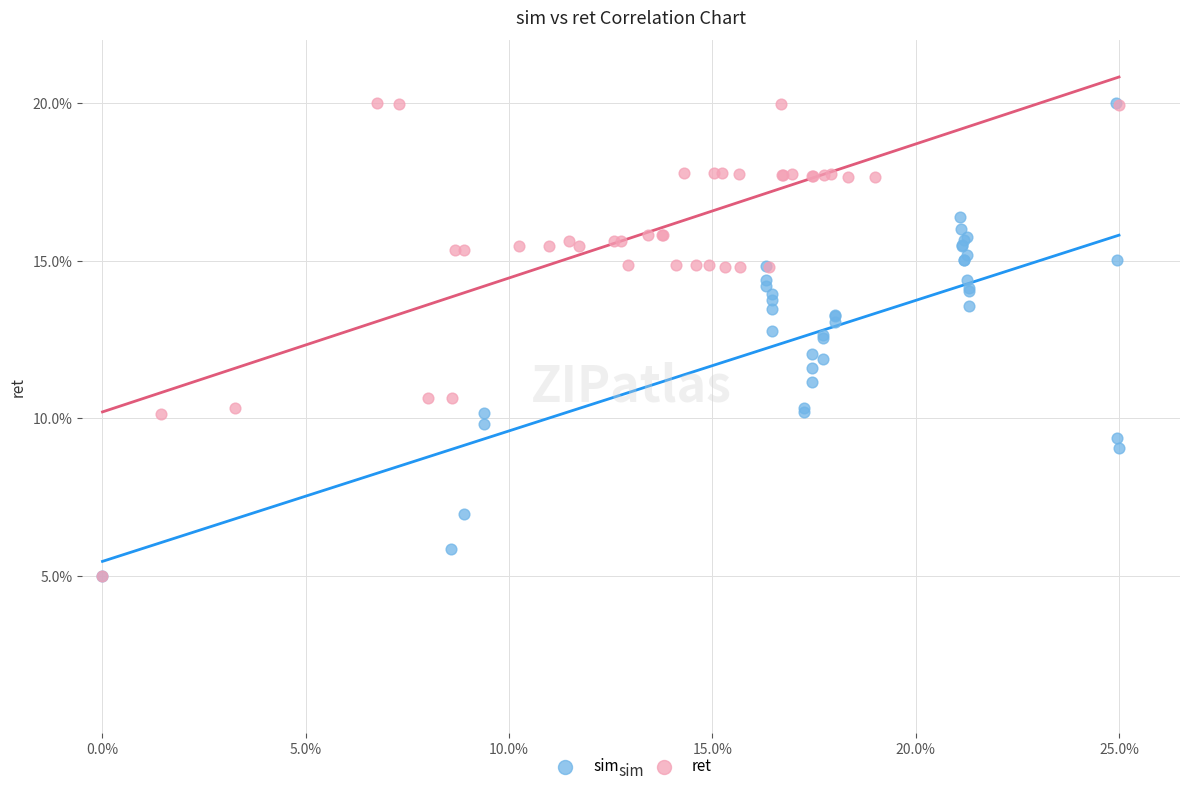

What are all the series names shown in the legend?

sim, ret